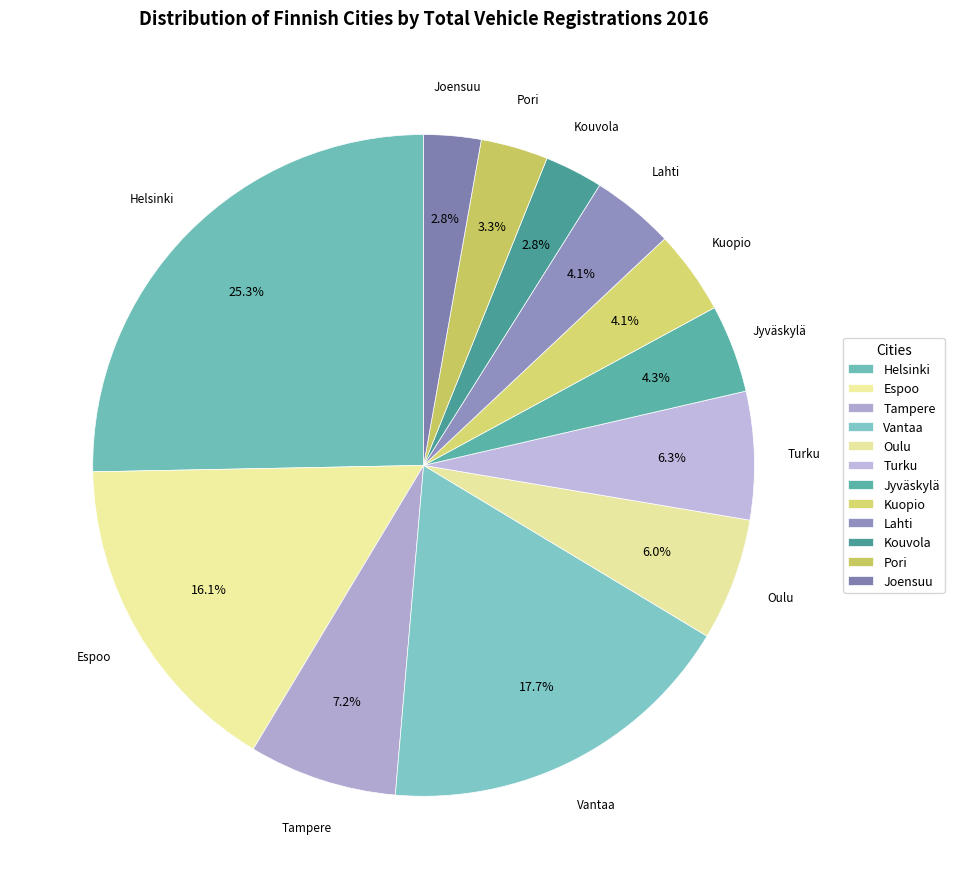

What is the largest slice in the pie chart?

Helsinki